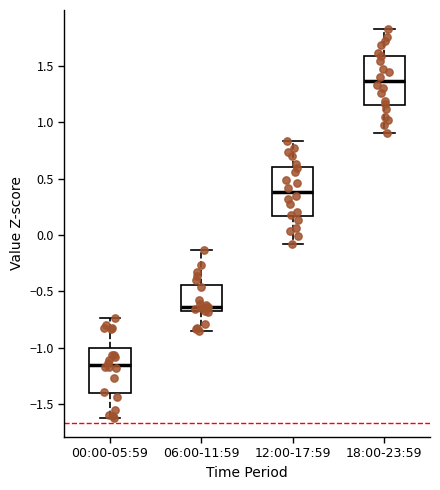

Which box has the highest median line?

18:00-23:59